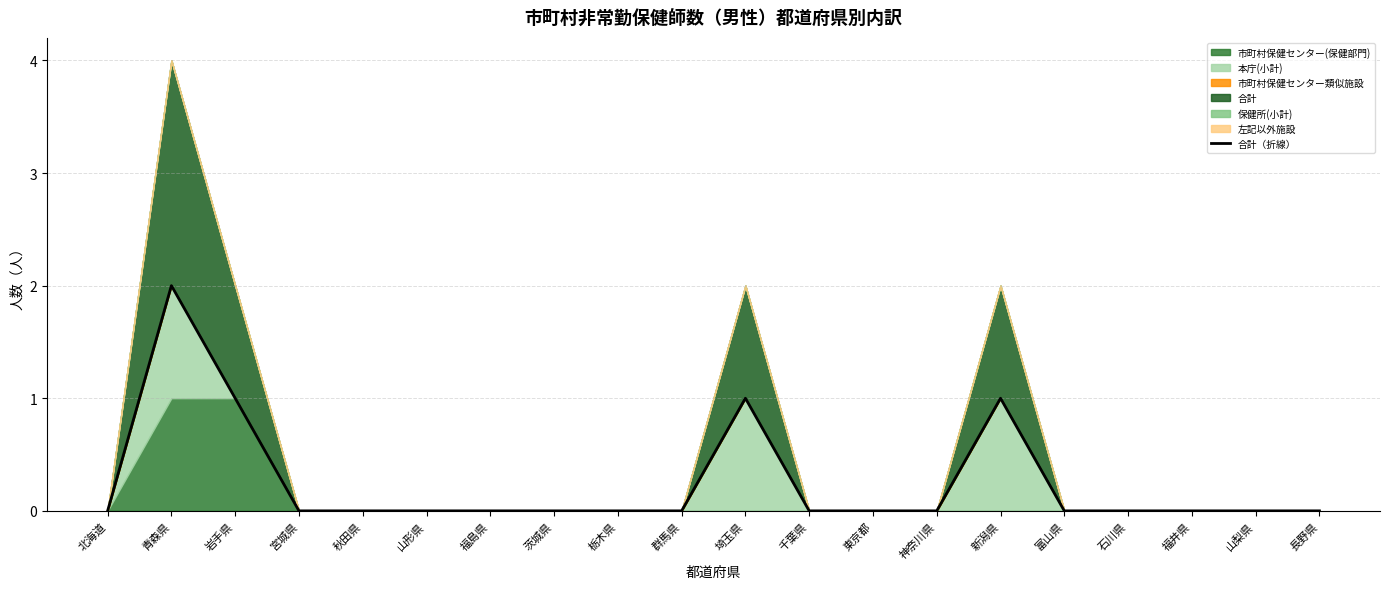

What is the sum of all values?

5